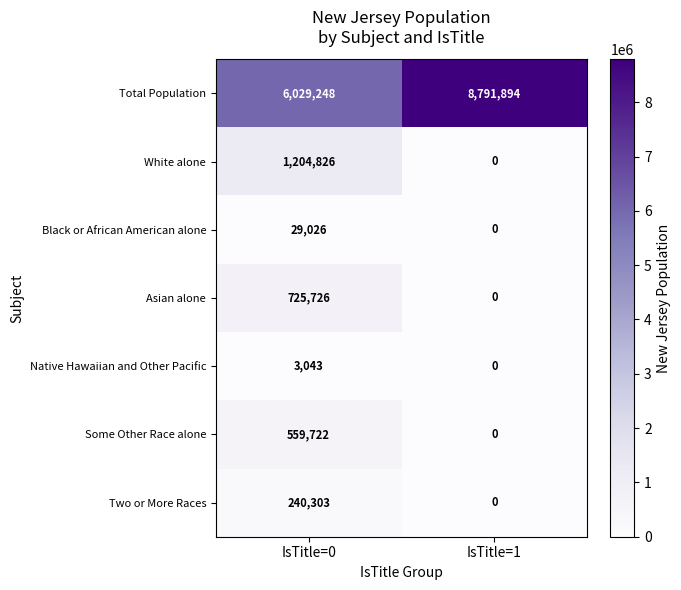

Which category has the lowest value across all series?

IsTitle=1